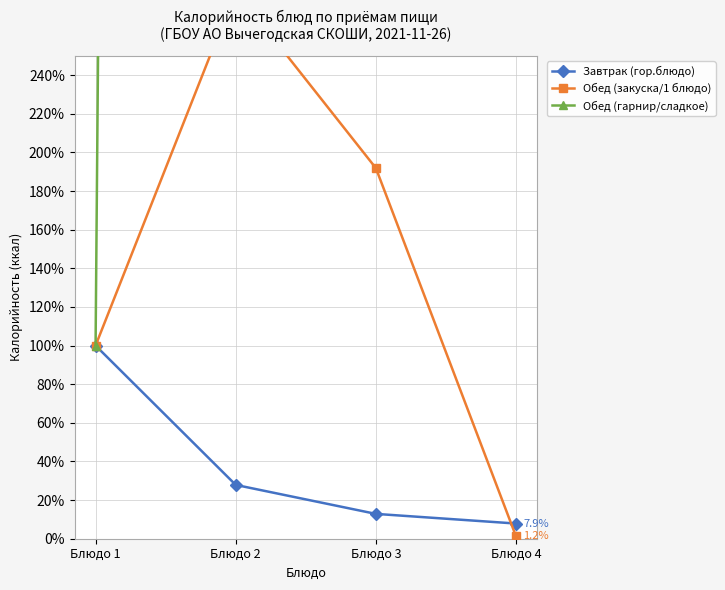

How many series are shown in this chart?

3